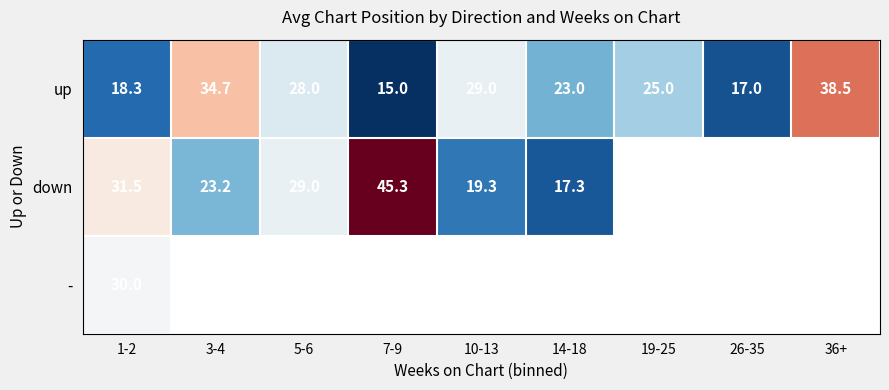

Read the up value at 5-6.

28.0